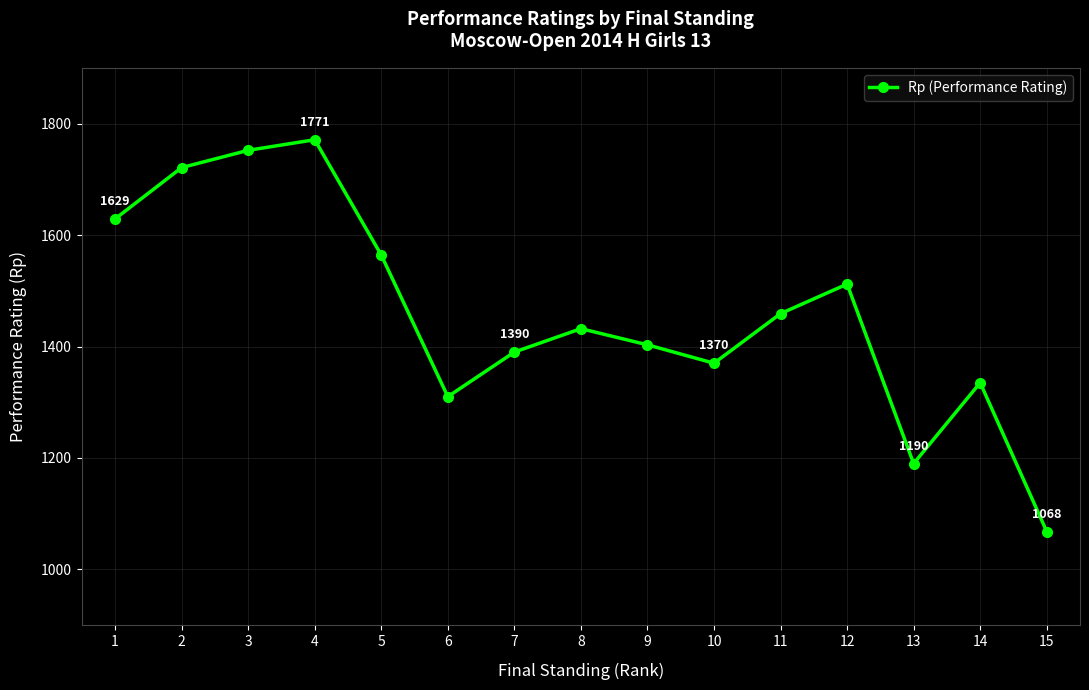

What is the average value?

1460